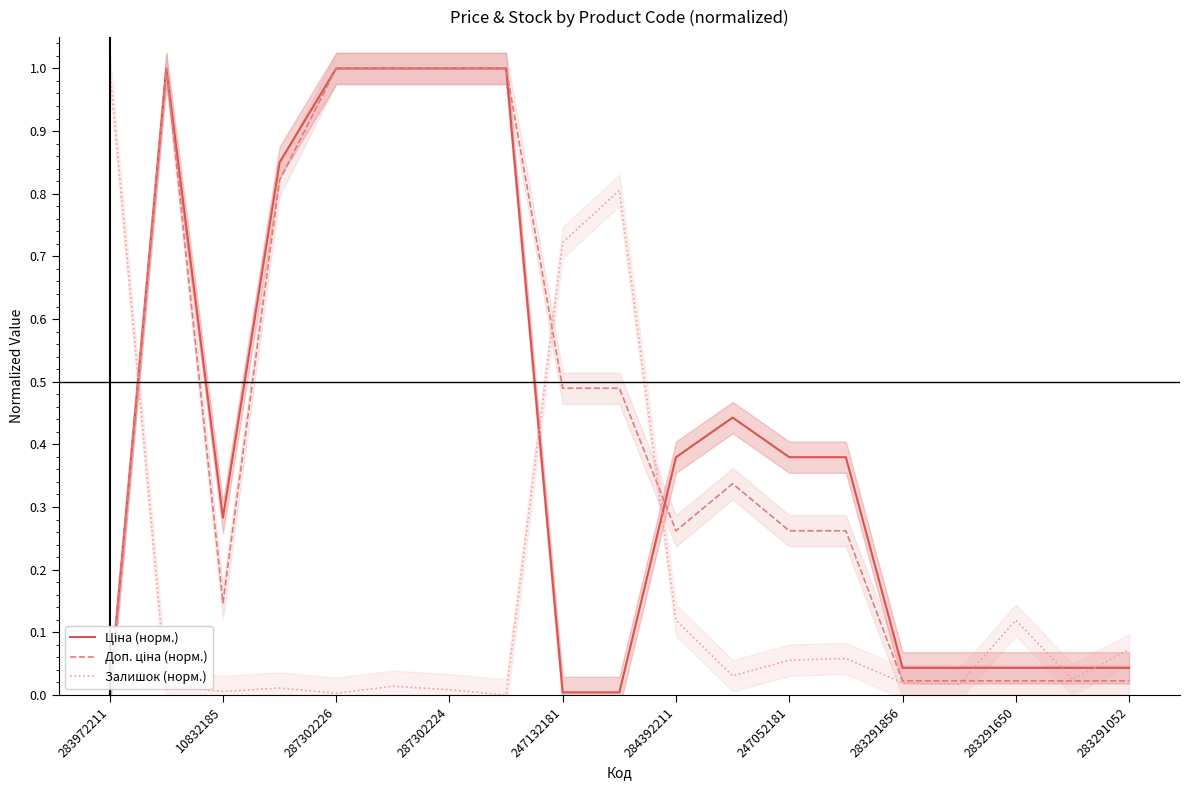

True or false: Ціна (норм.) has more than 2 interior local peaks.

False